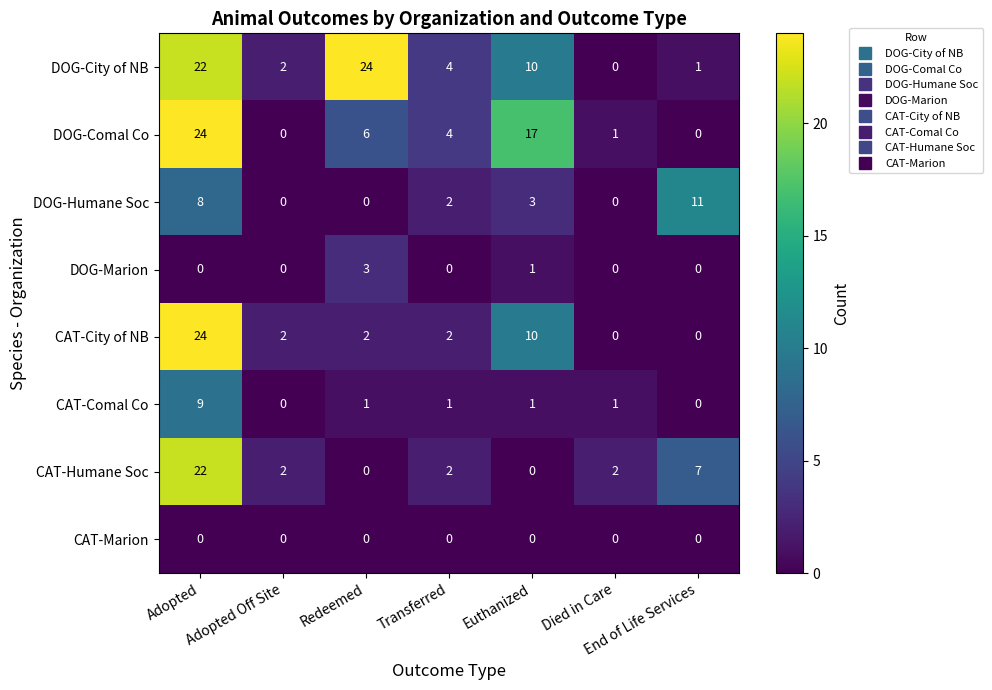

Which series changed the most between Died in Care and End of Life Services?

DOG-Humane Soc